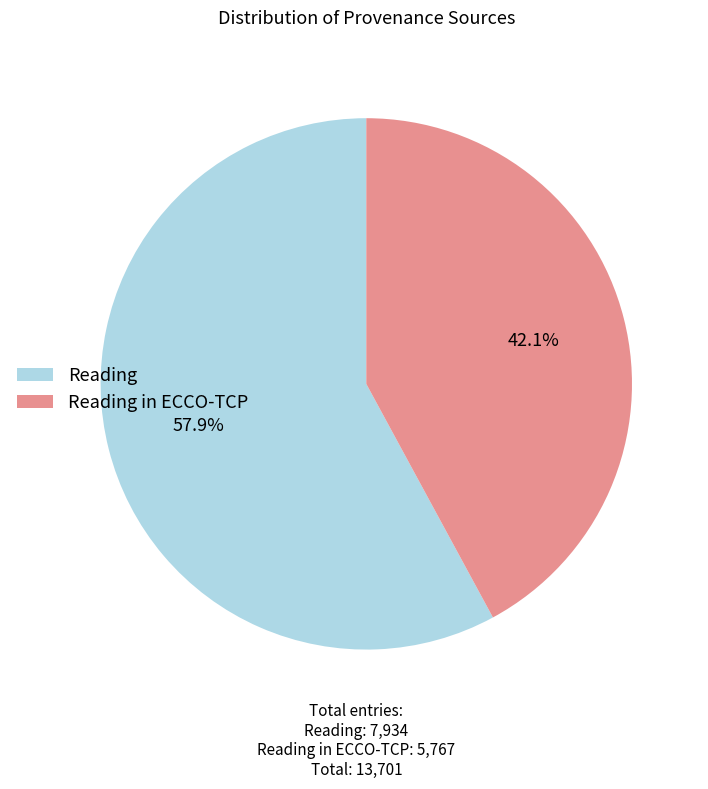

Rank the categories by value from highest to lowest.

Reading, Reading in ECCO-TCP